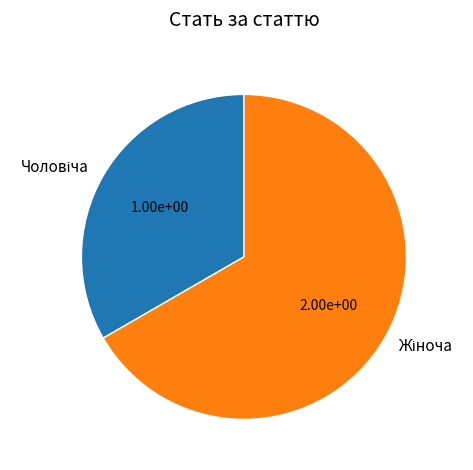

Does any single category account for the majority?

Yes